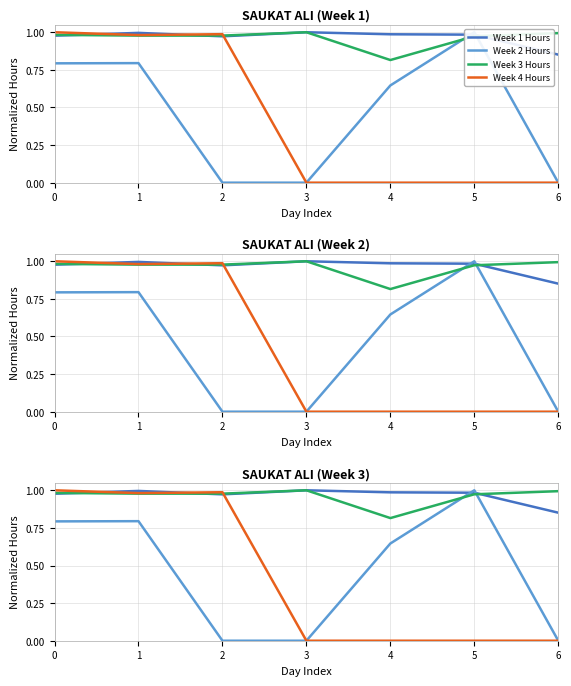

Reading right to left, transcribe all the data shown in this chart.

Week 1 Hours: 6=0.9	5=1.0	4=1.0	3=1.0	2=1.0	1=1.0	0=1.0
Week 2 Hours: 6=0.0	5=1.0	4=0.6	3=0.0	2=0.0	1=0.8	0=0.8
Week 3 Hours: 6=1.0	5=1.0	4=0.8	3=1.0	2=1.0	1=1.0	0=1.0
Week 4 Hours: 6=0.0	5=0.0	4=0.0	3=0.0	2=1.0	1=1.0	0=1.0